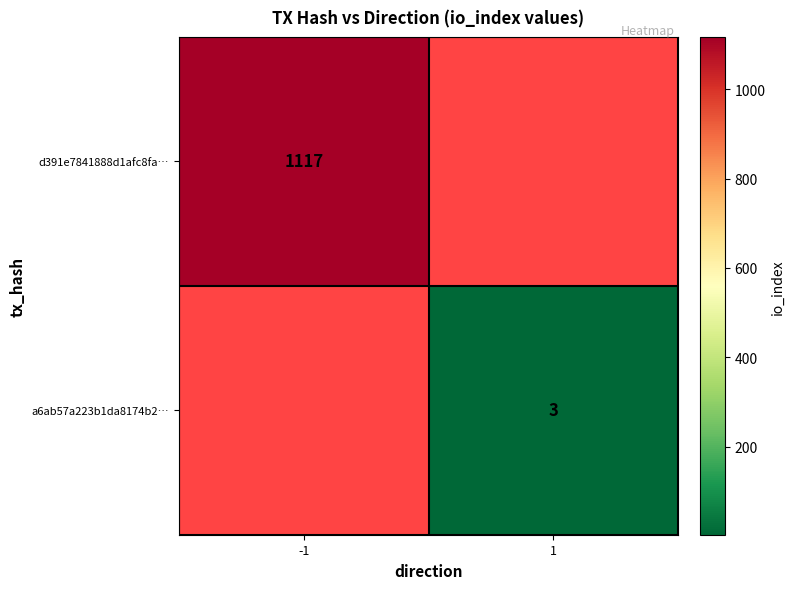

True or false: d391e7841888d1afc8fa… has a value of 1743.3 at -1.

False